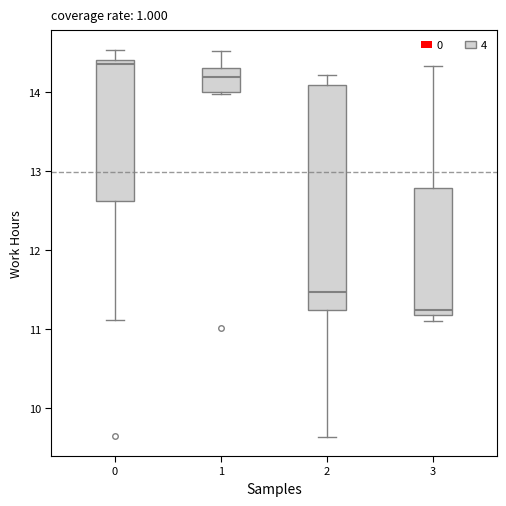

Comparing the boxes themselves (not the whiskers), which one is the tallest?

2